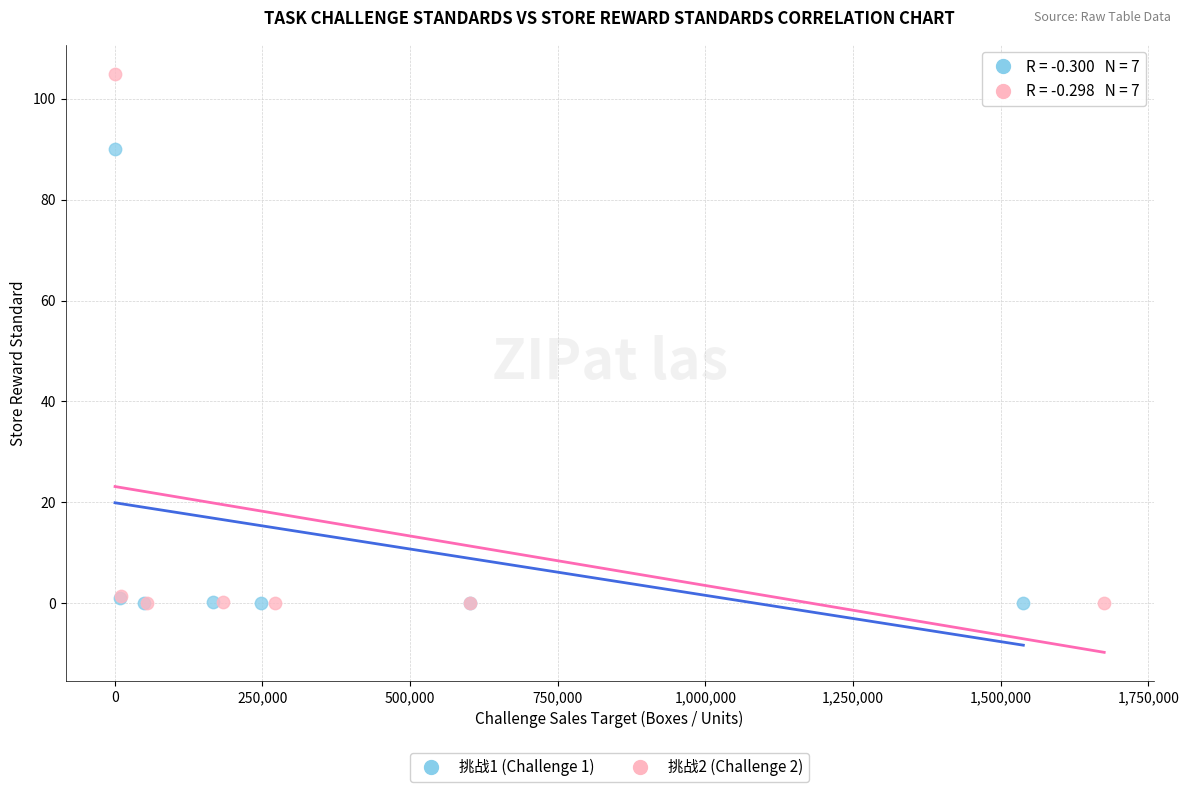

Which series contains the highest Y value?

挑战2 (Challenge 2)